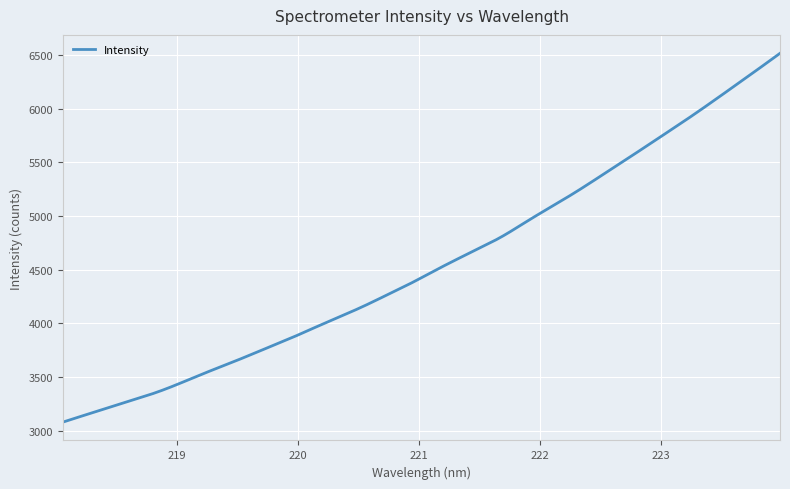

What is the difference between the maximum and minimum values?

3436.2